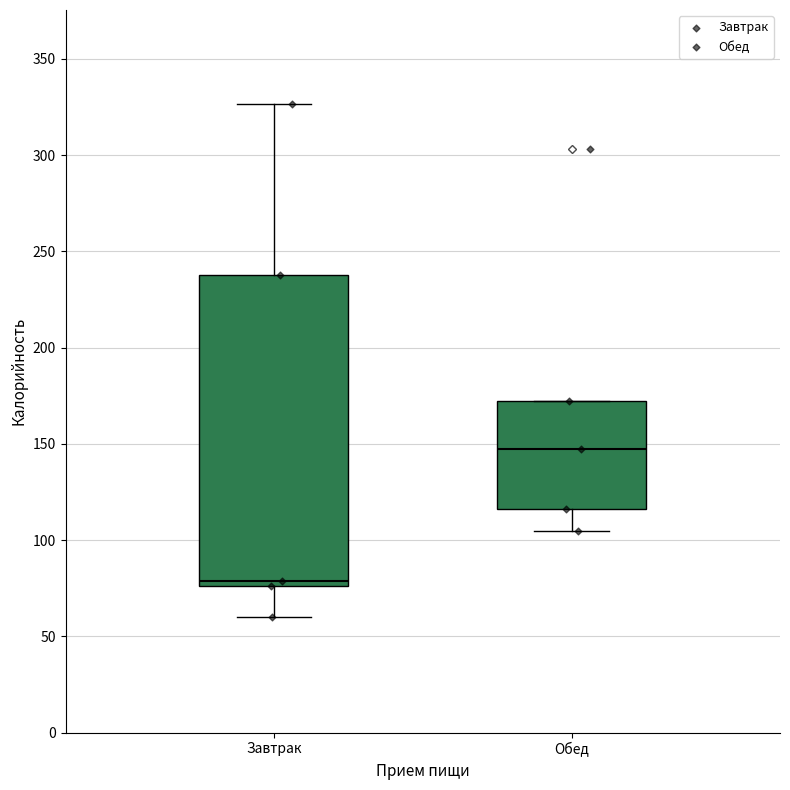

Which box's median line is the lowest?

Завтрак